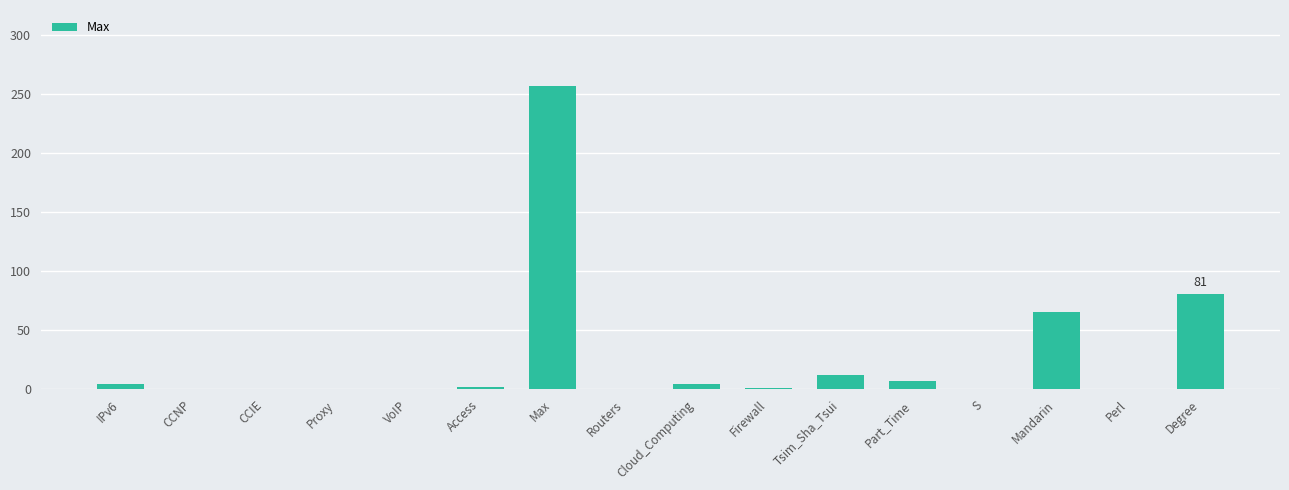

Is it true that the value at Mandarin is 40?

False